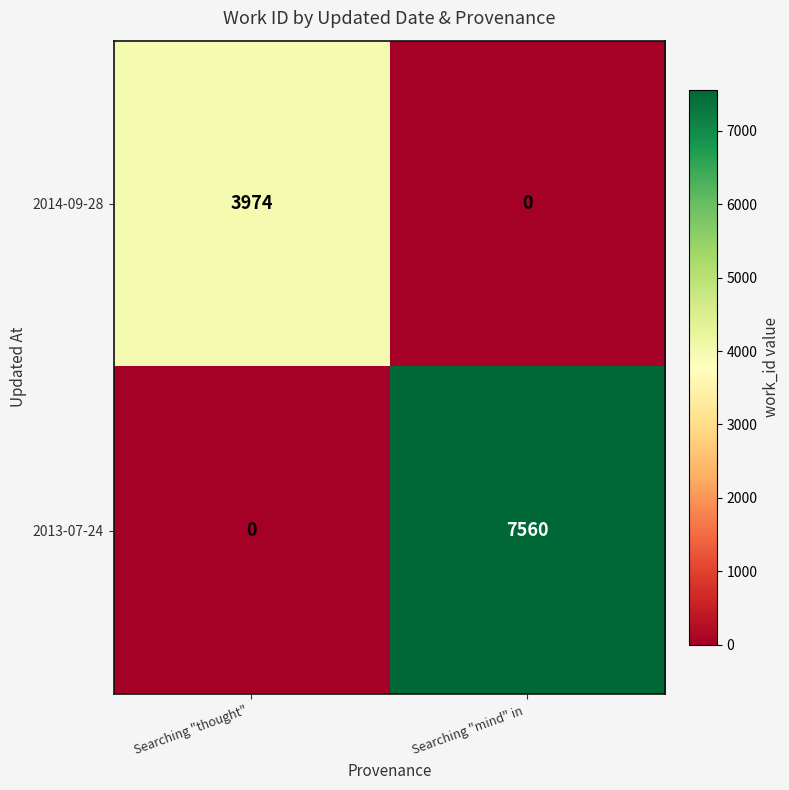

Which series has the largest range (max minus min)?

2013-07-24